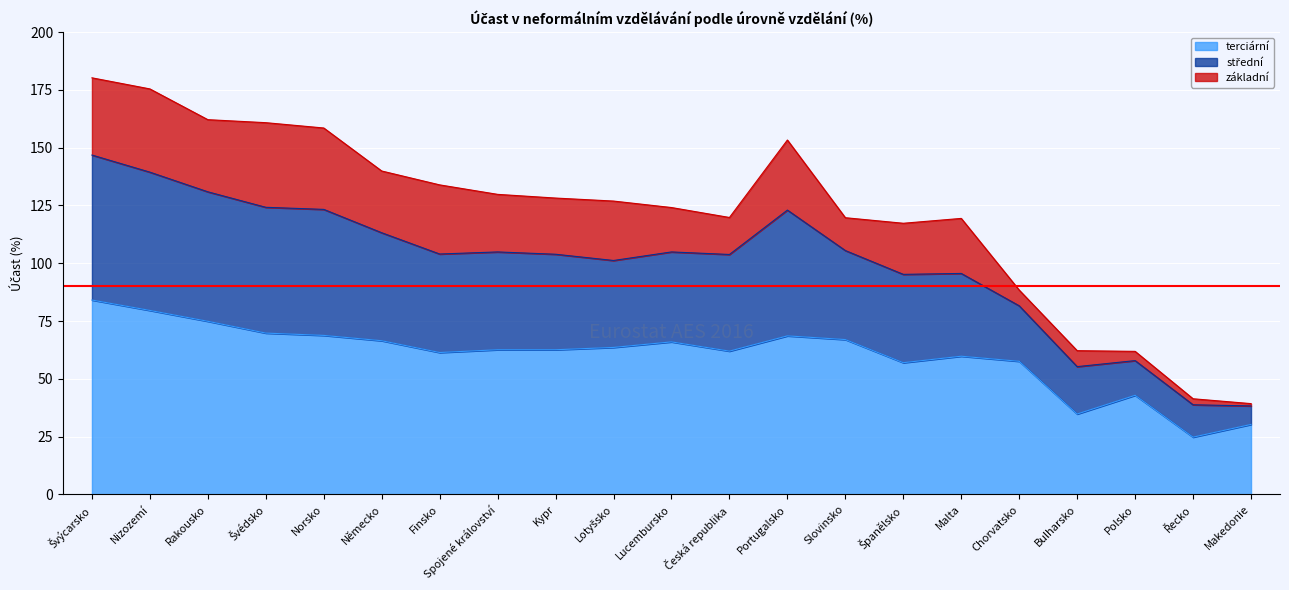

Between Španělsko and Řecko, which is larger?

Španělsko